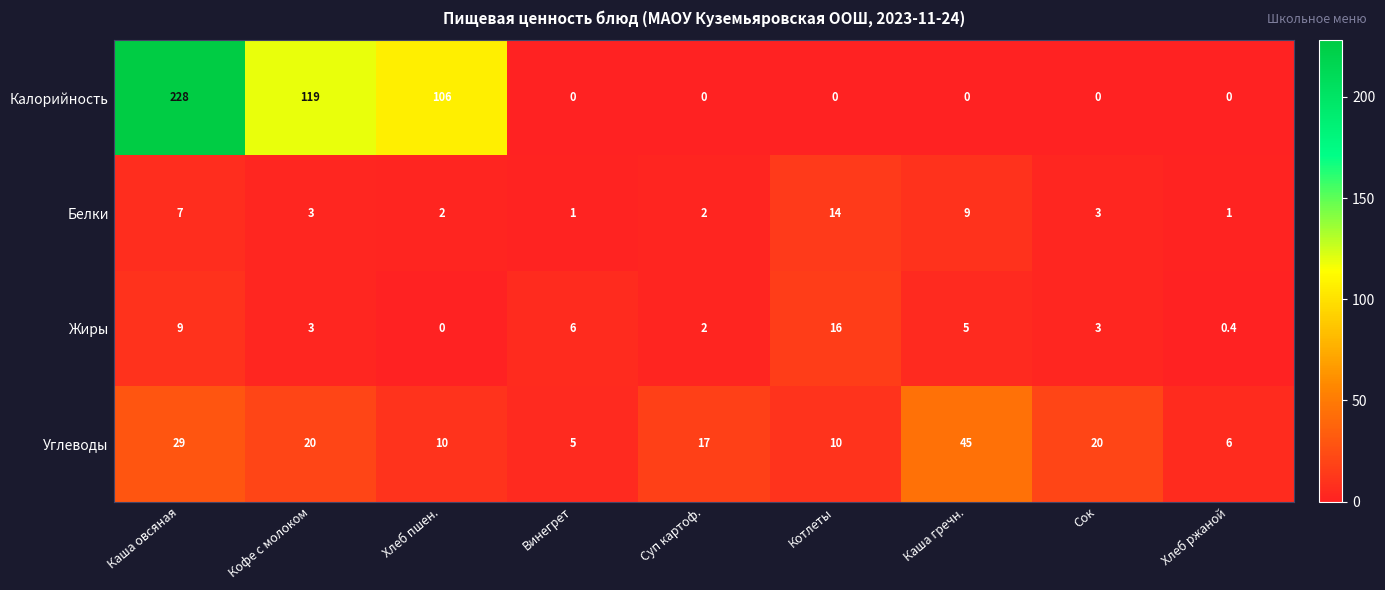

What is the total value across all series at Суп картоф.?

21.0